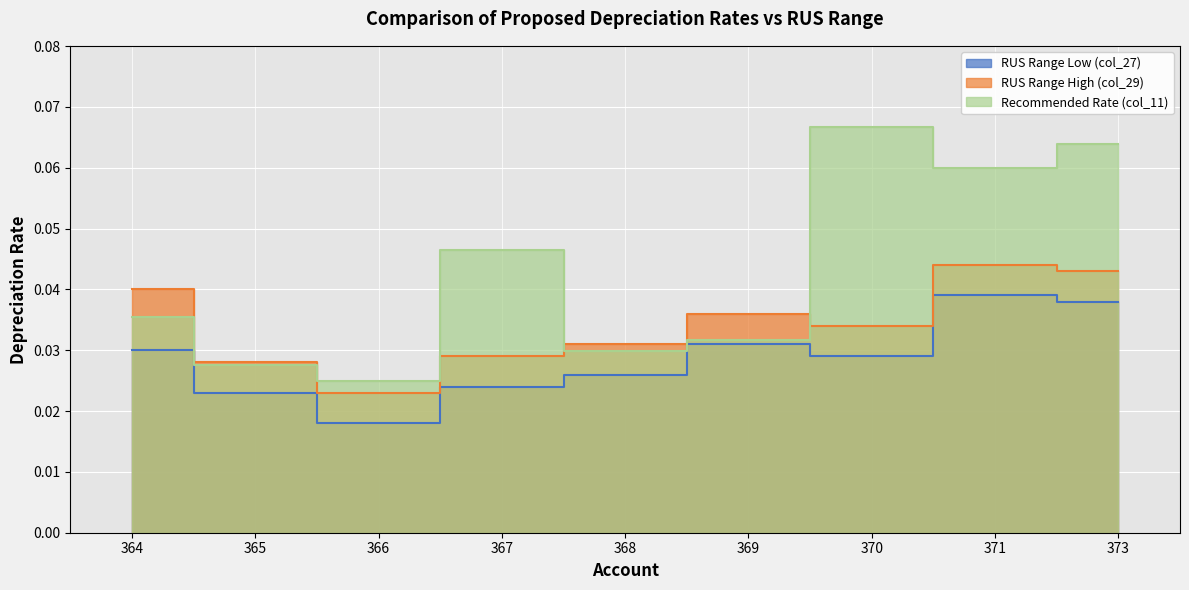

How many interior local valleys does the RUS Range Low (col_27) series have?

2